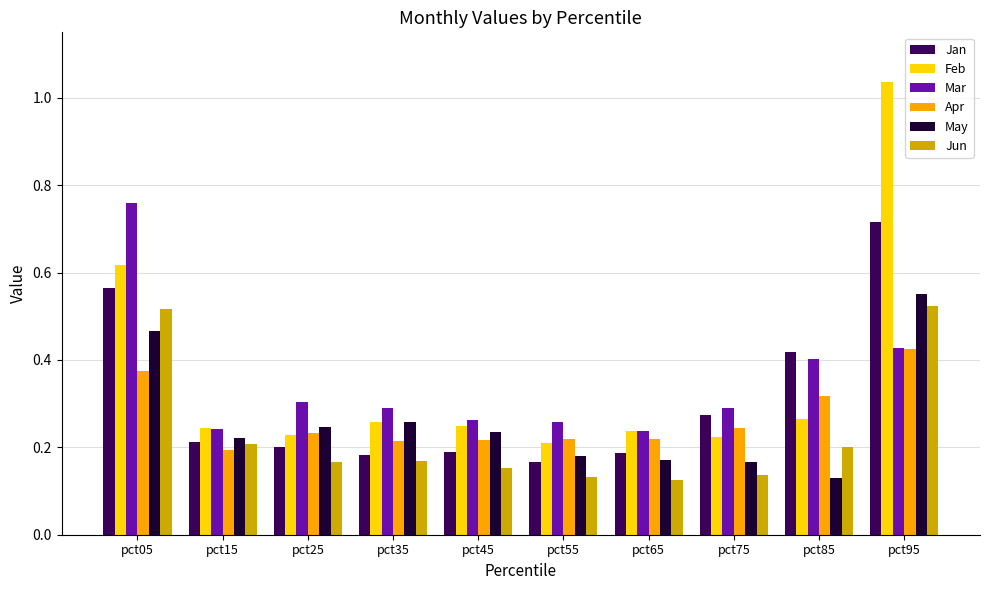

Count the Jun values in the range 0 to 1.

10